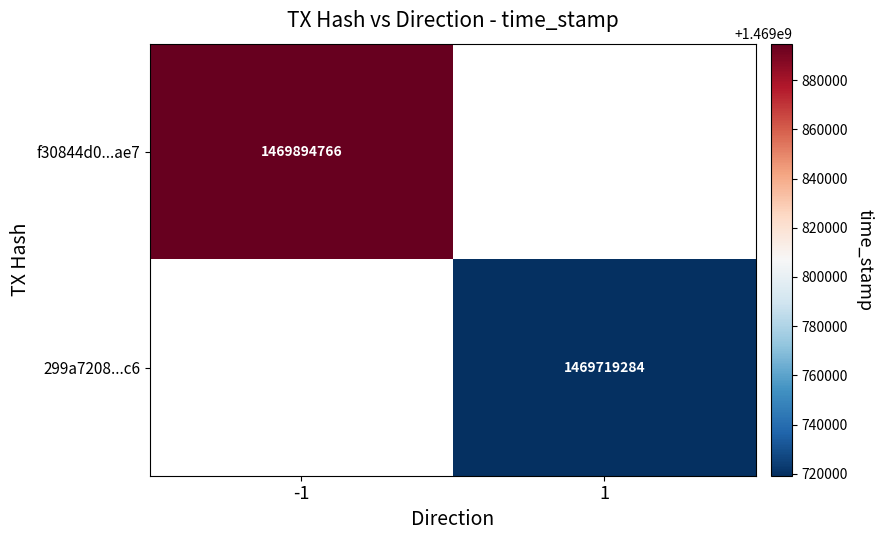

The value of 299a7208...c6 at 1 is 1469719284. True or false?

True